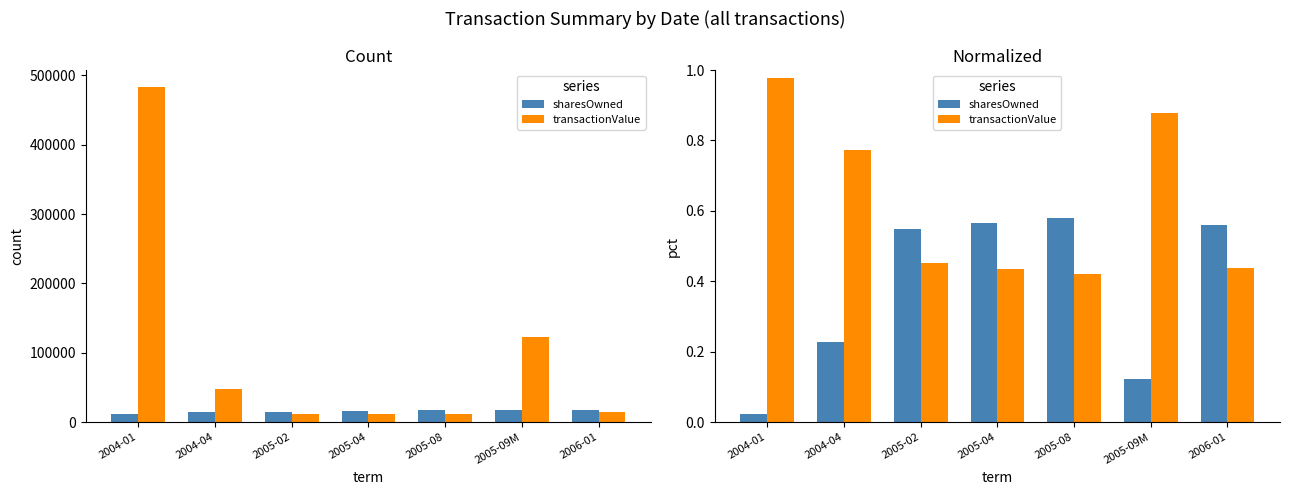

The sharesOwned series shows 0.6 at 2006-01. True or false?

True